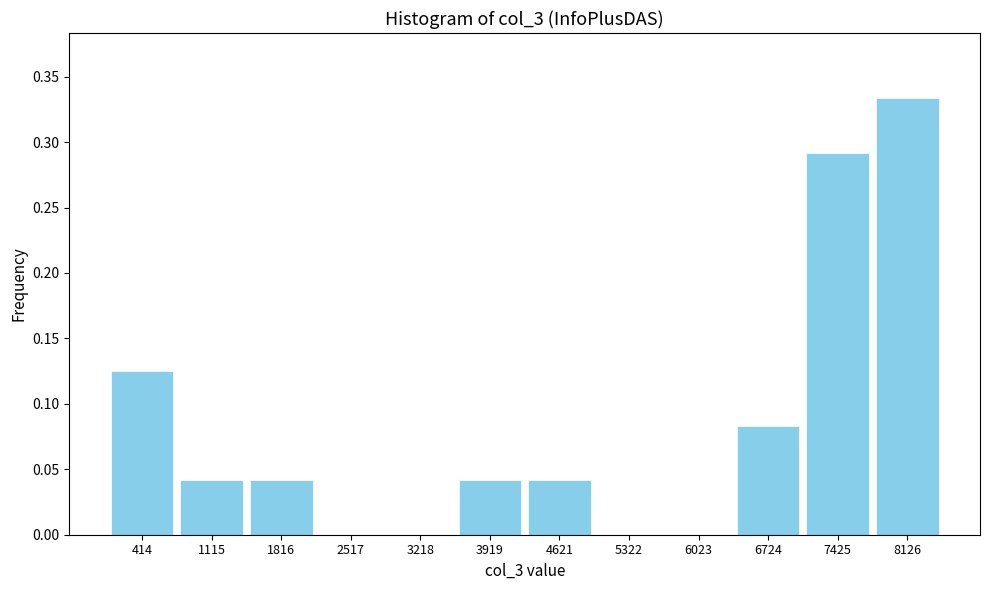

Which range on the x-axis has the tallest bar?

7800 to 8500